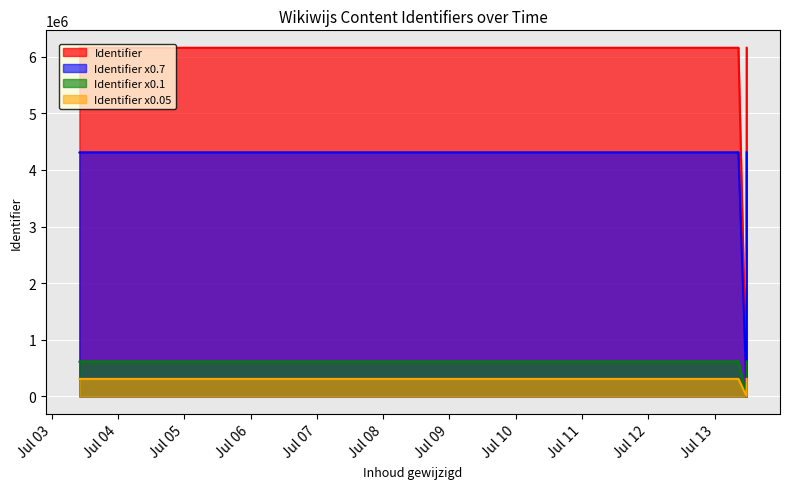

The chart shows a value of 0 at 2020-07-13 11:36:00. True or false?

True